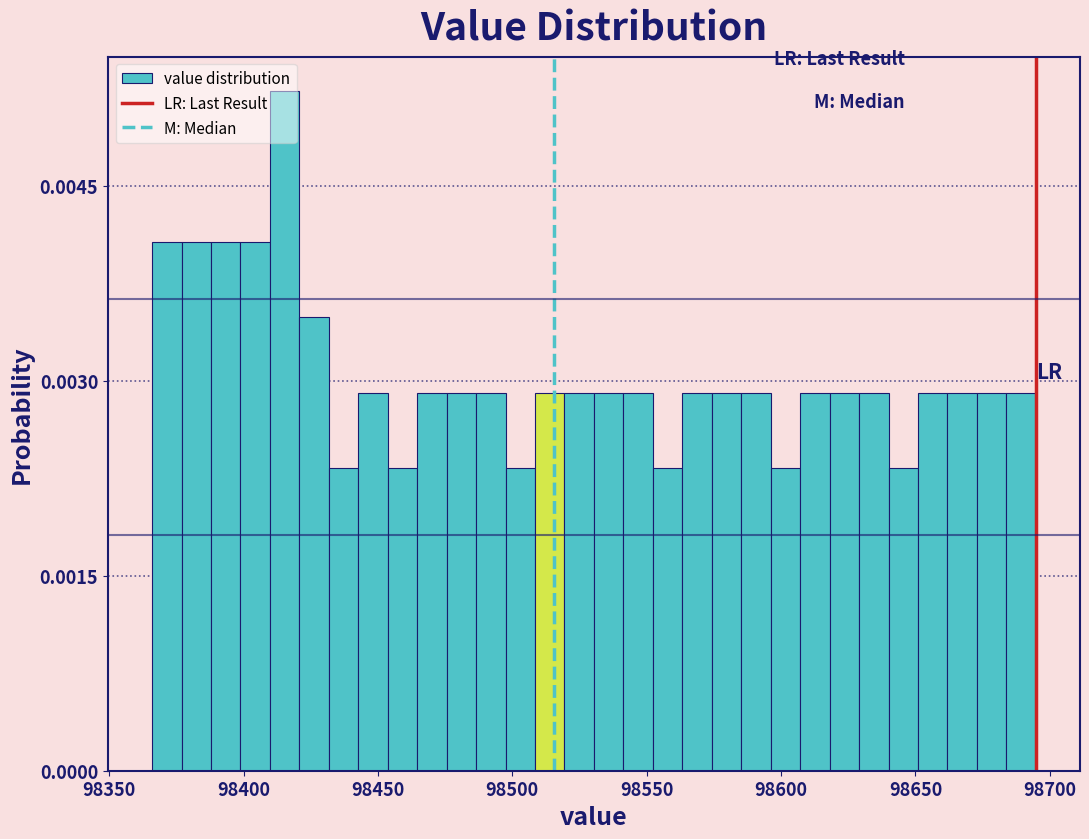

Around what value on the x-axis is the tallest bar? Give the approximate position of its centre, as read against the axis.

98415